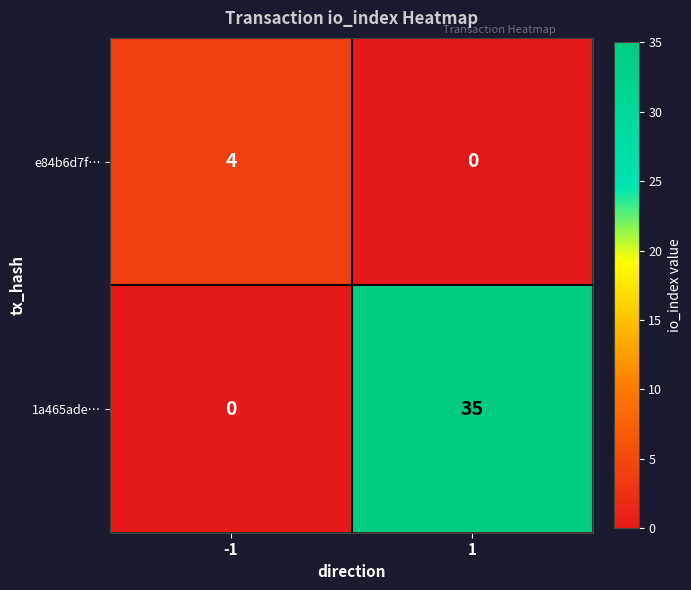

At how many categories does at least one series exceed 33?

1